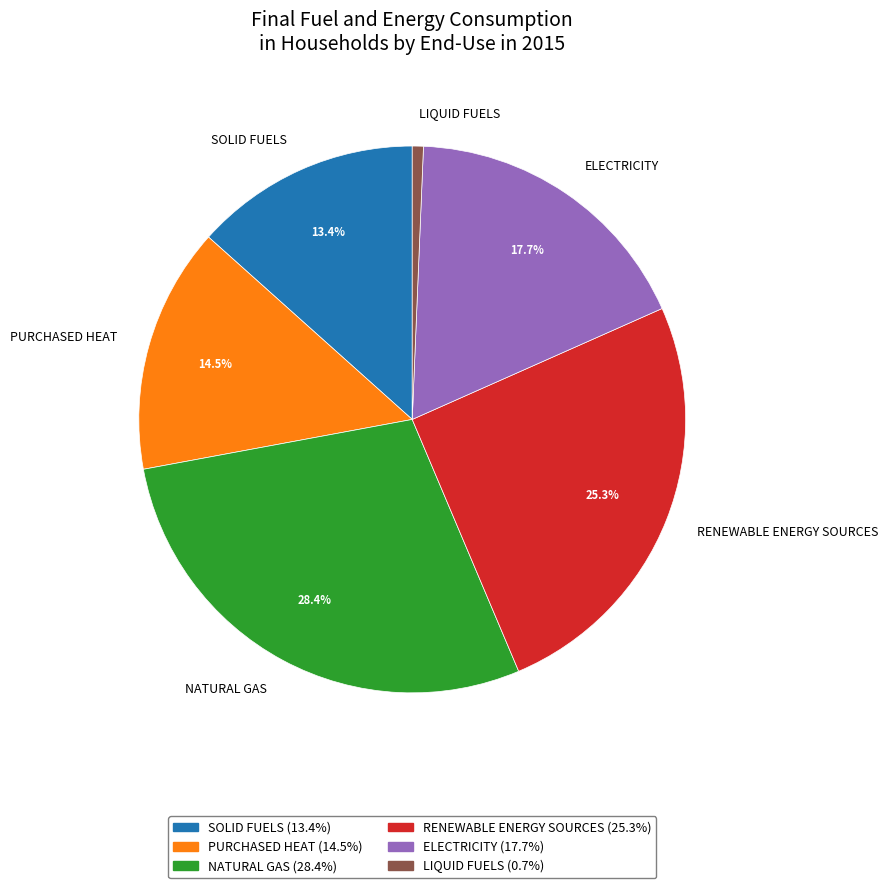

Is the sum of PURCHASED HEAT and LIQUID FUELS greater than half?

No